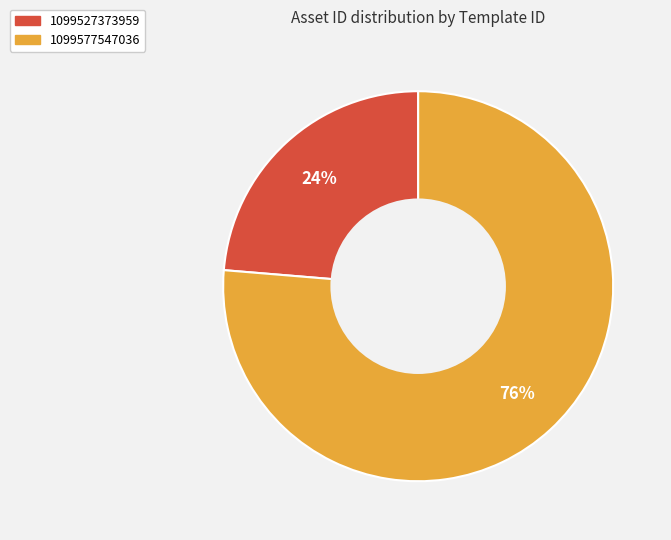

To the nearest percent, what is the combined percentage of 1099527373959 and 1099577547036?

100%